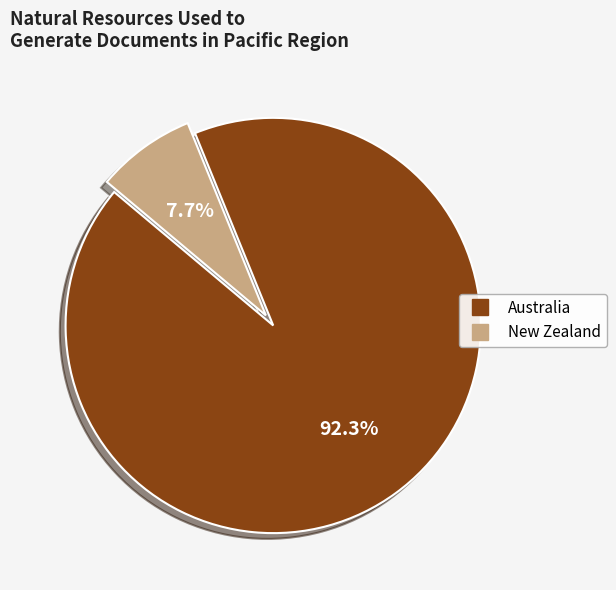

How much of the chart is everything except Australia?

7.7%